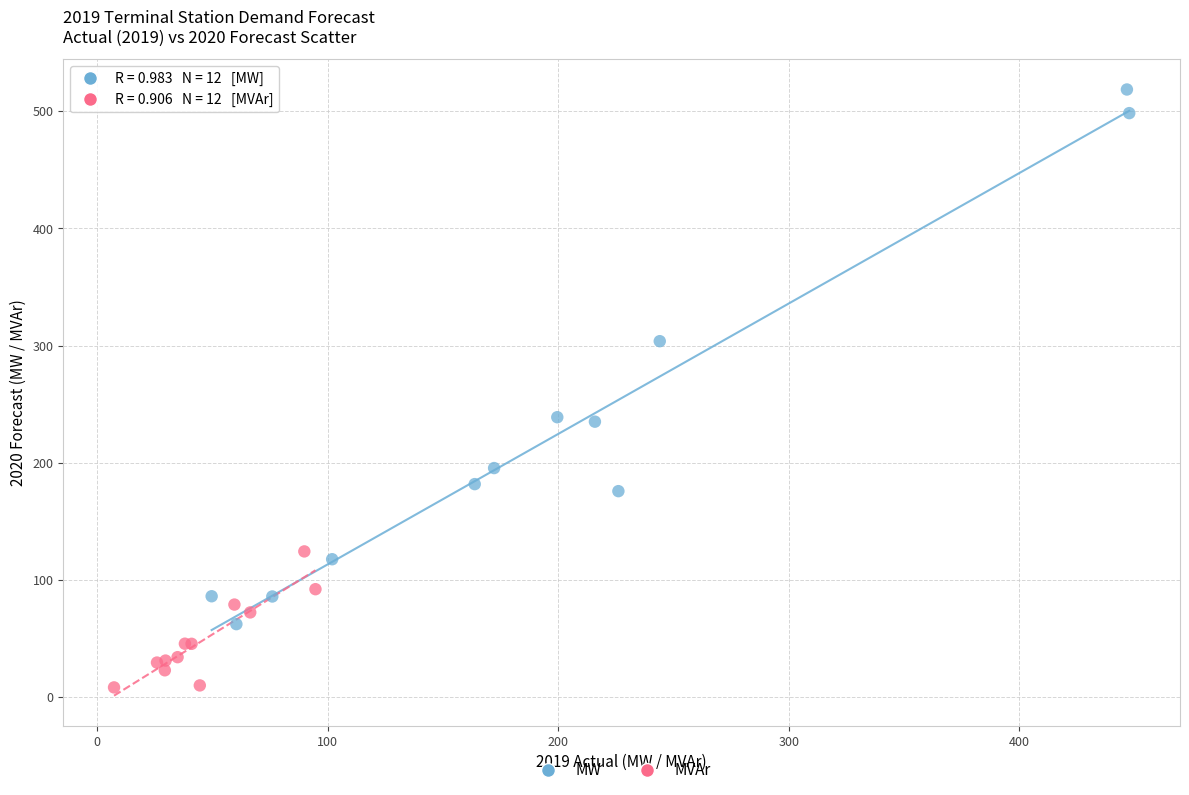

Which series contains the highest Y value?

MW